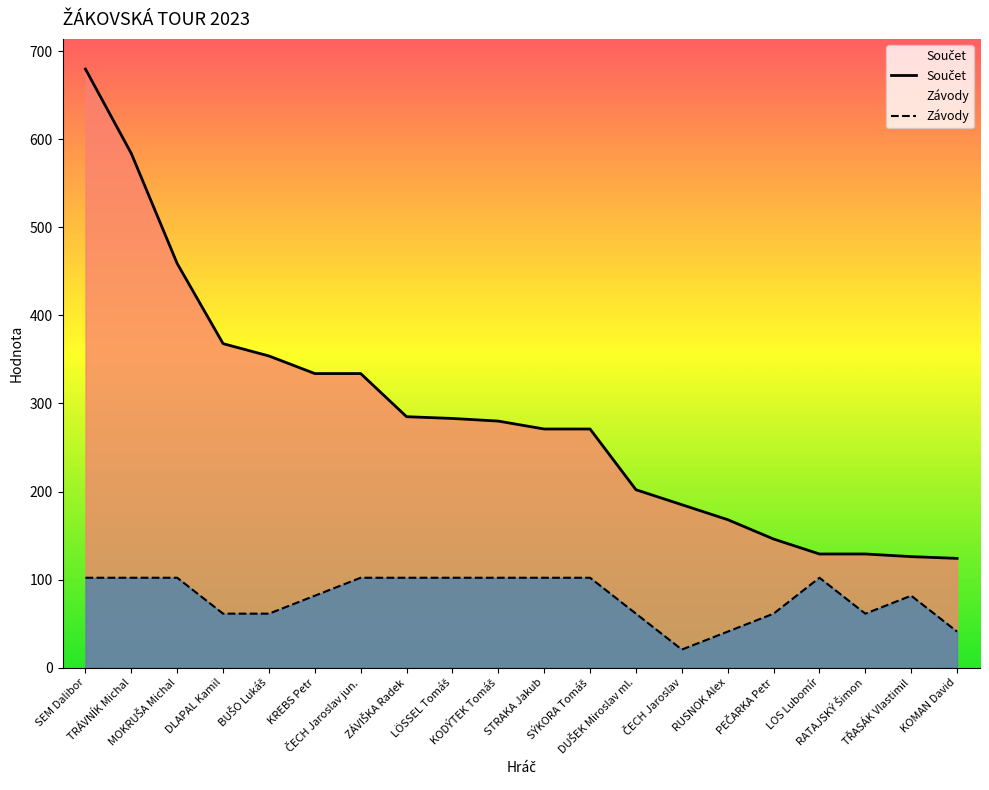

At which category is the sum across all series the highest?

SEM Dalibor